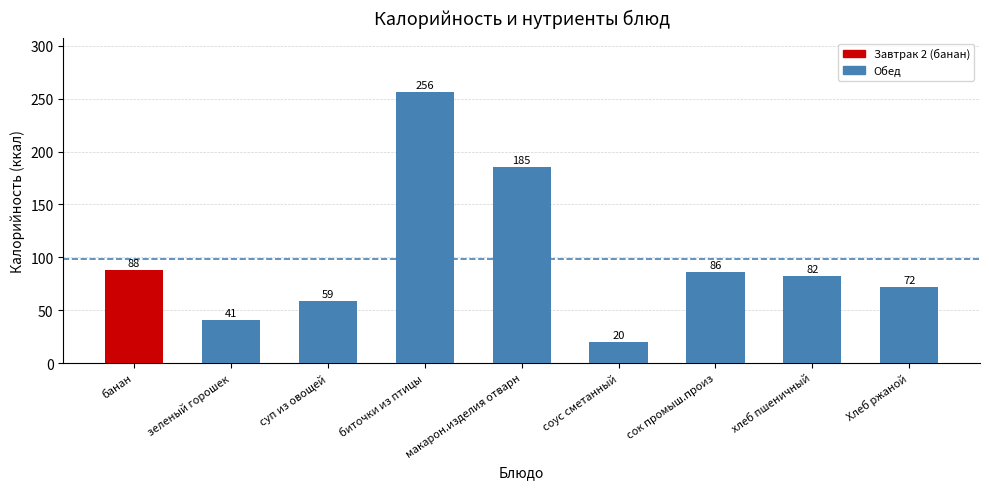

The value at сок промыш.произ is 86. True or false?

True